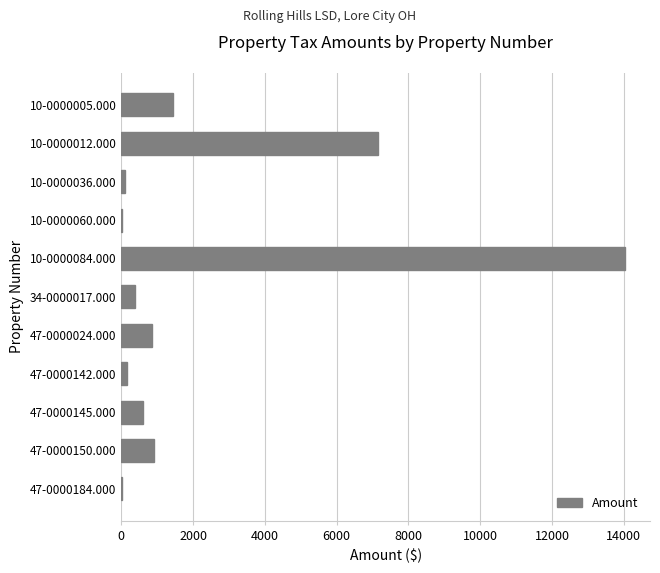

What is the sum of the values at 10-0000005.000 and 47-0000024.000?

2310.7